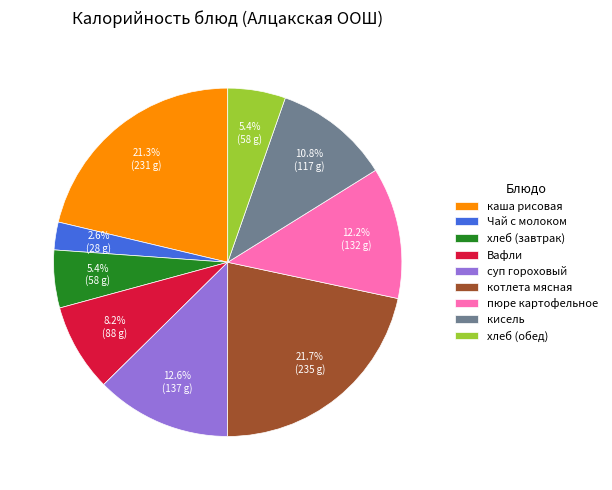

Between суп гороховый and Вафли, which is larger?

суп гороховый